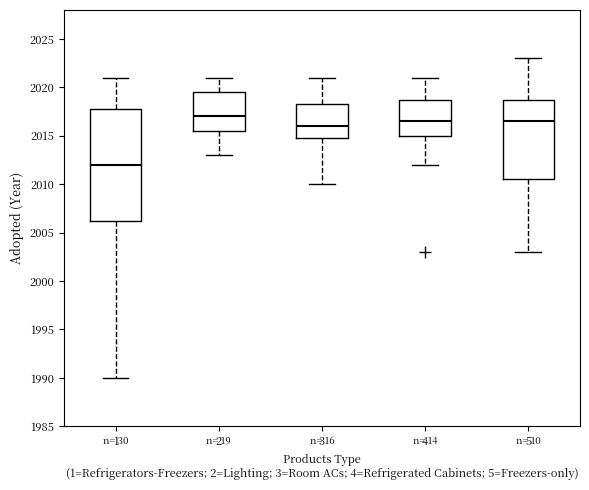

Where is the lower edge of the box at x = 3 on the y-axis? The values are not printed on the chart, so give them approximately, as read against the axis.

2015.0